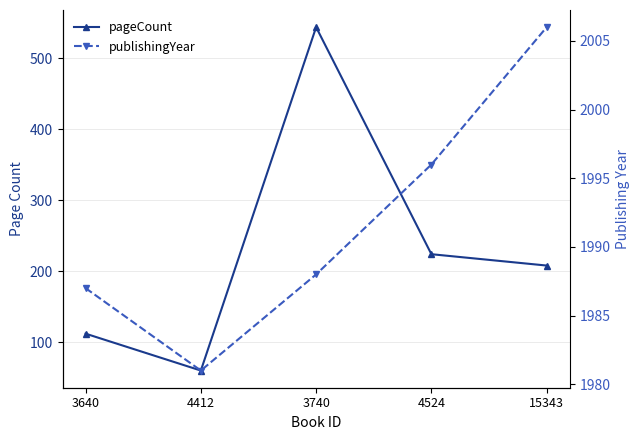

Is it true that publishingYear equals 3069 at 3740?

False